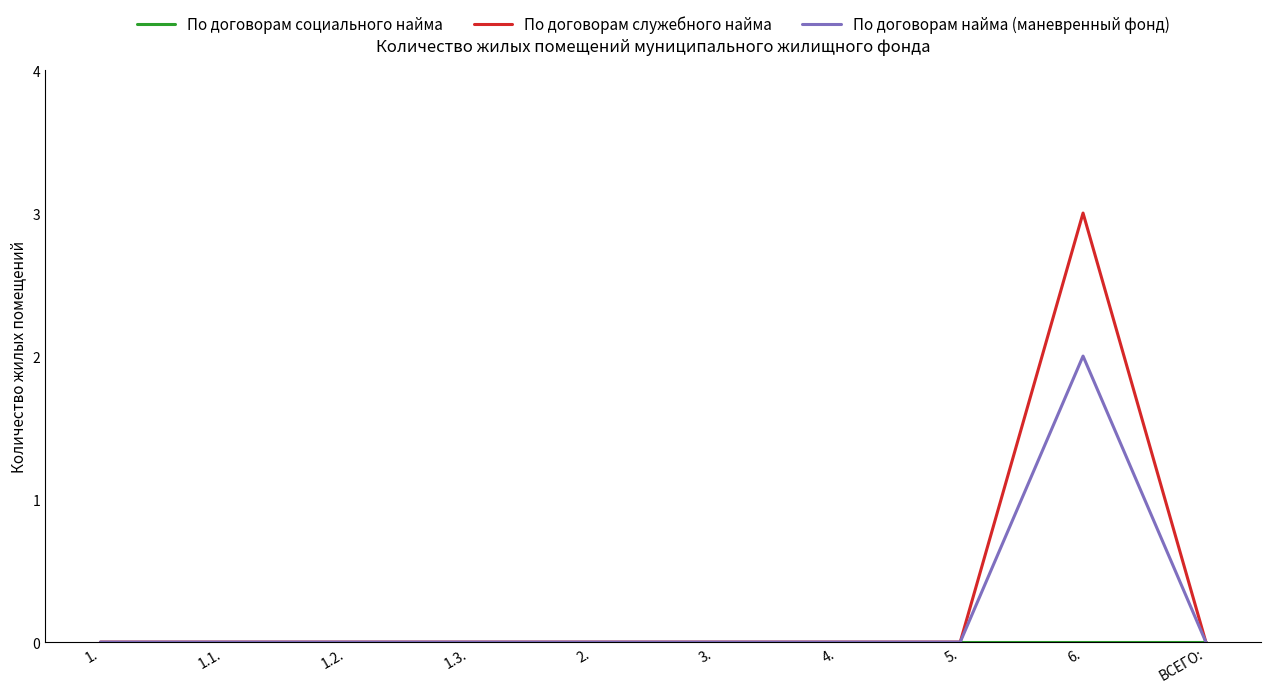

True or false: По договорам служебного найма has a value of 0 at 1.2..

True